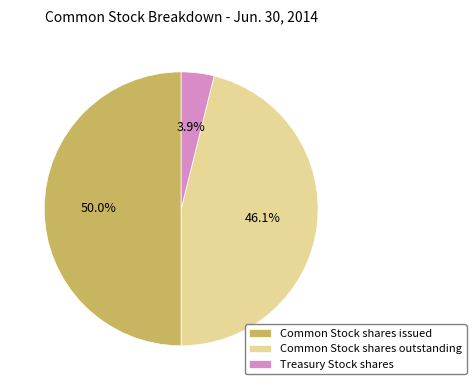

How many slices are in this pie chart?

3